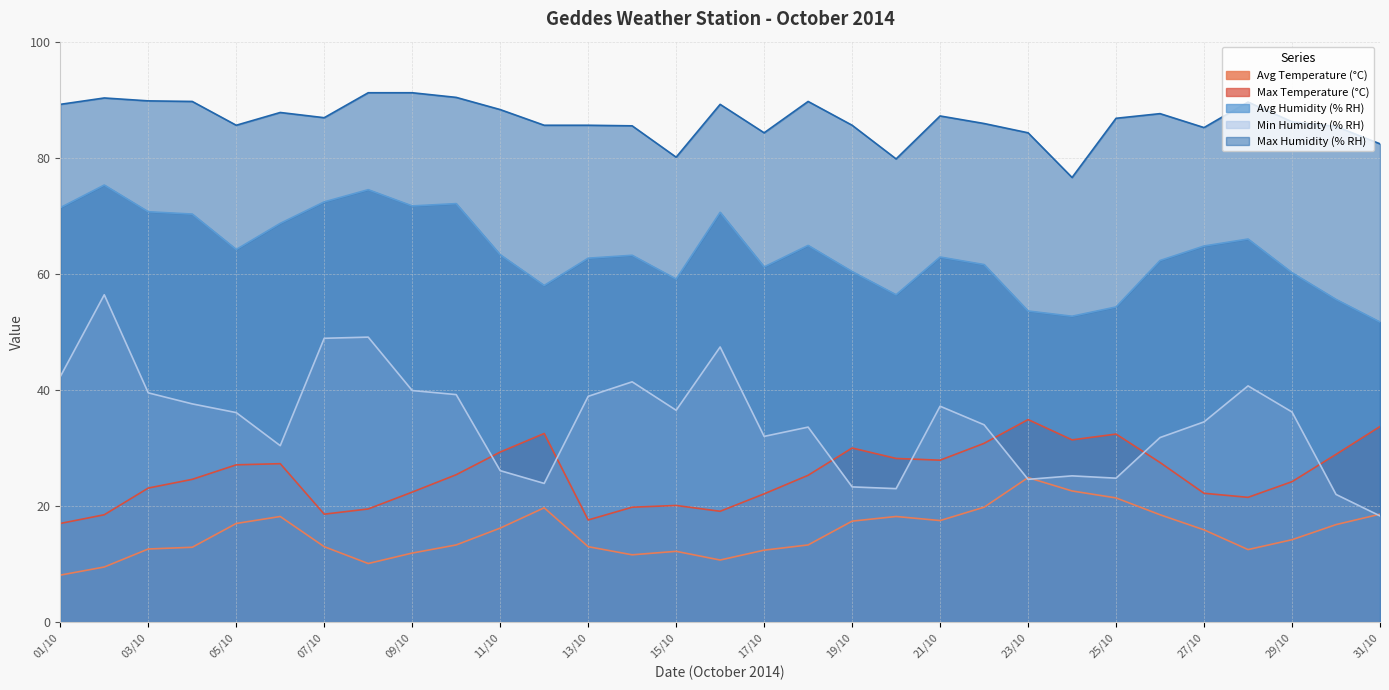

What is the difference between the maximum and second lowest values in the Max Temperature (°C) series?

17.3